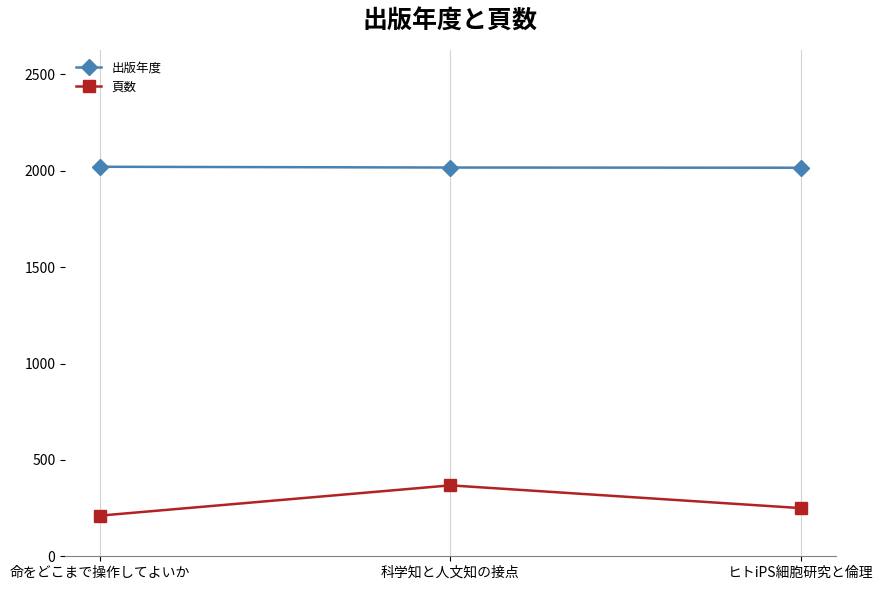

Is this an area chart (filled region under the line)?

No